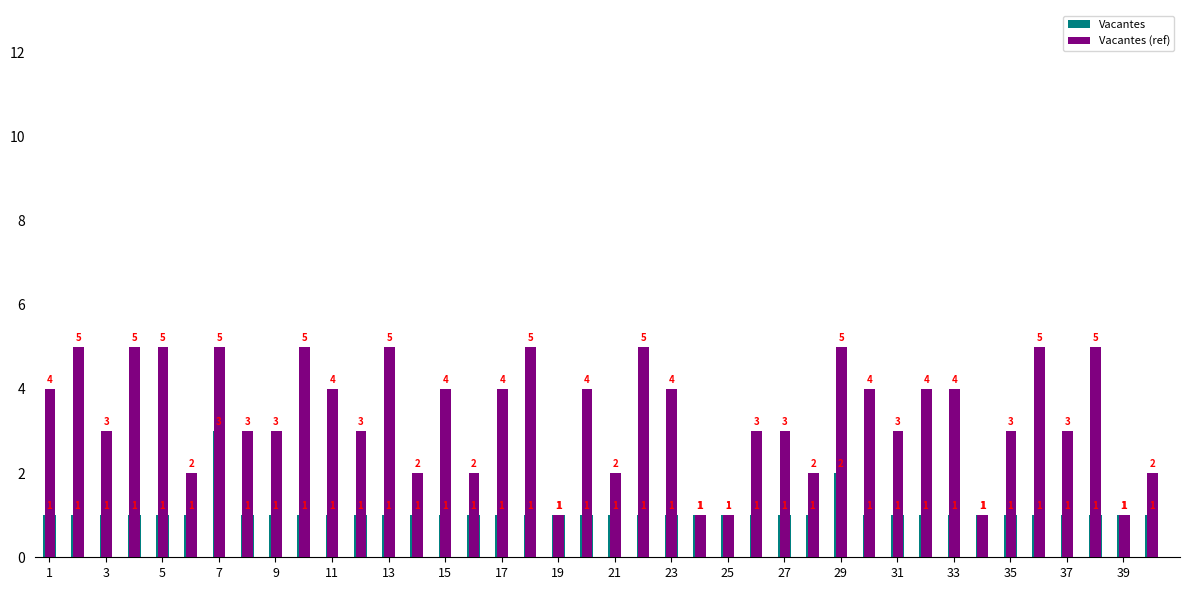

What is the difference between the maximum and second lowest values in the Vacantes (ref) series?

4